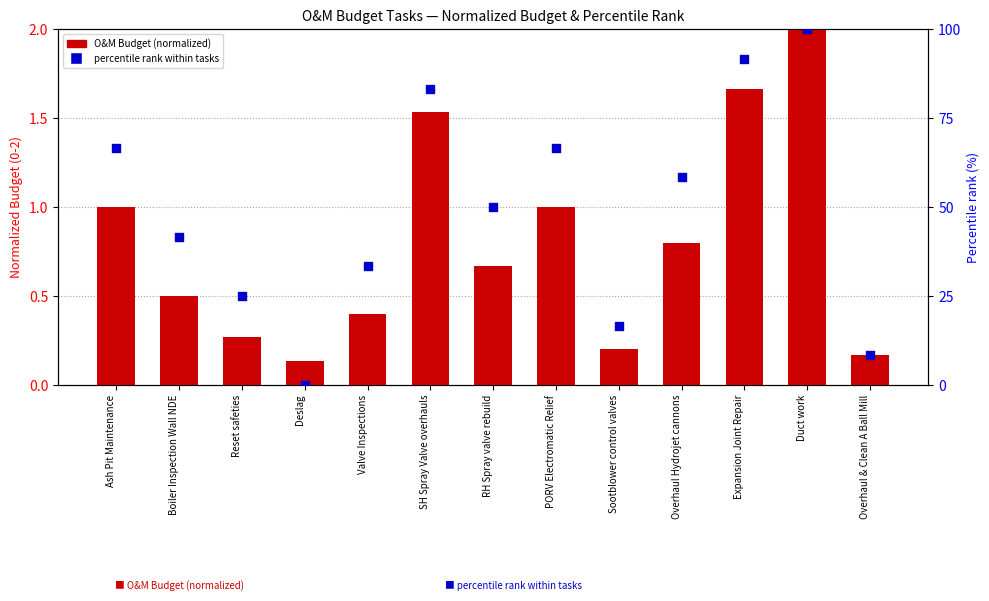

Which series reaches the maximum Y coordinate?

Percentile rank within tasks